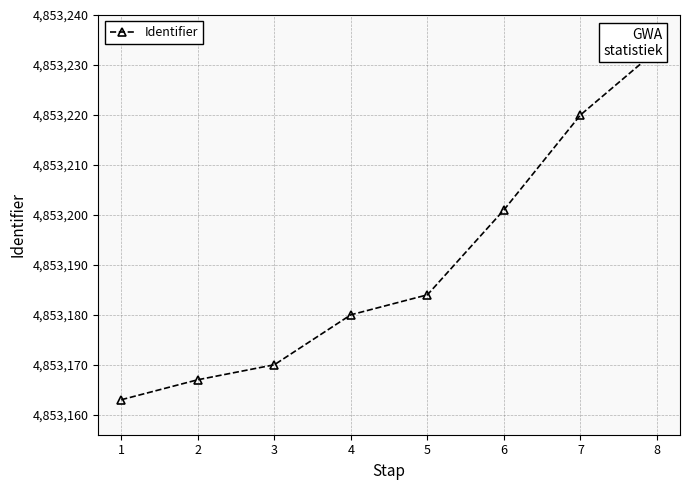

Between 5 and 2, which is larger?

5